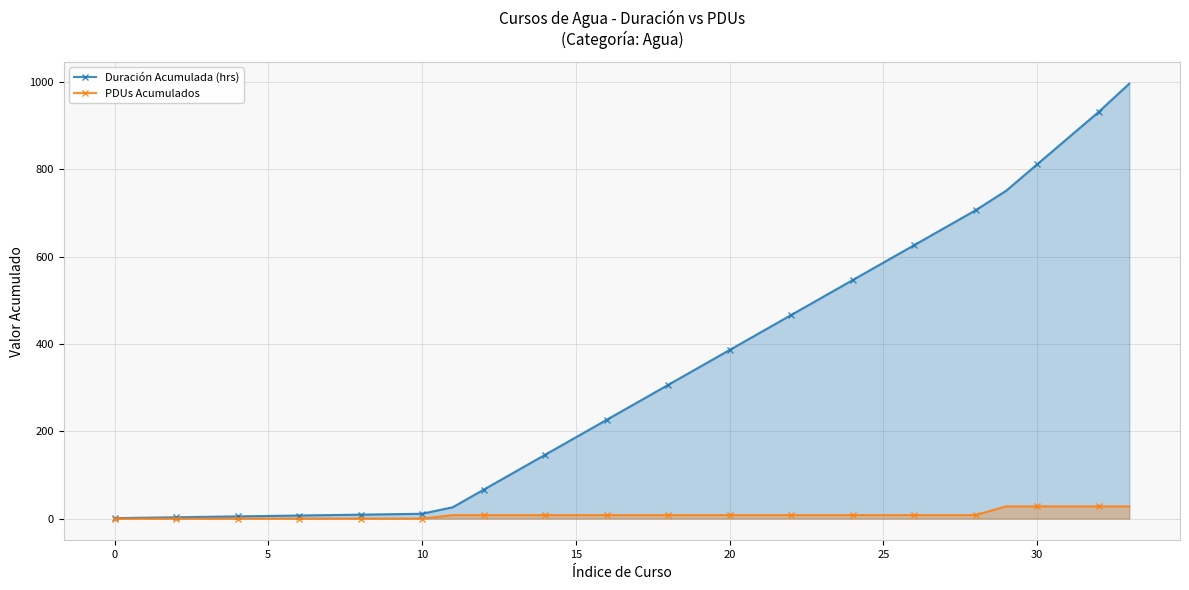

What is the difference between the maximum and minimum values in the Duración Acumulada (hrs) series?

995